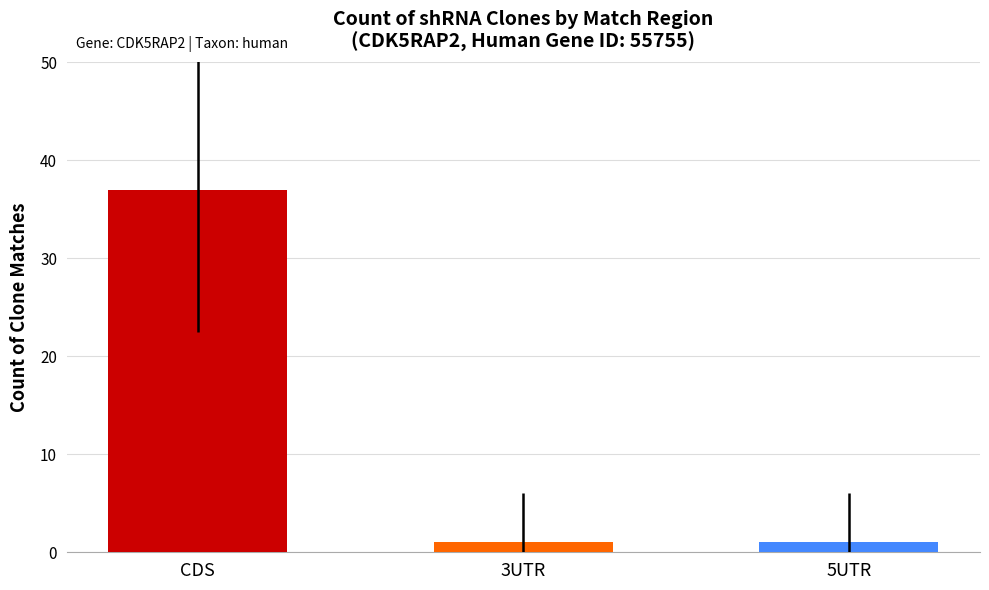

The value at CDS is 25. True or false?

False